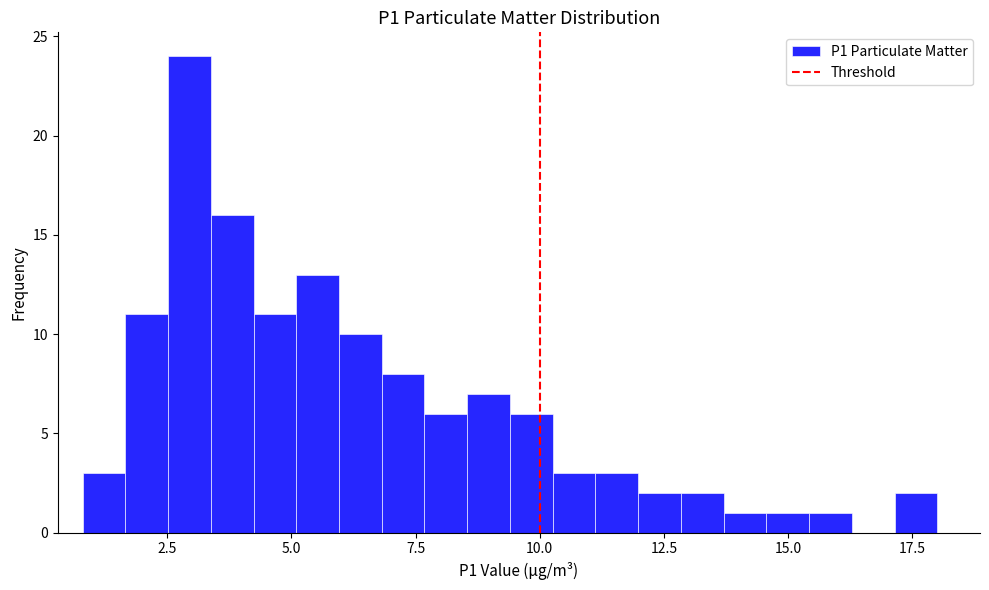

Read against the x-axis, roughly where is the centre of the tallest bar?

3.0